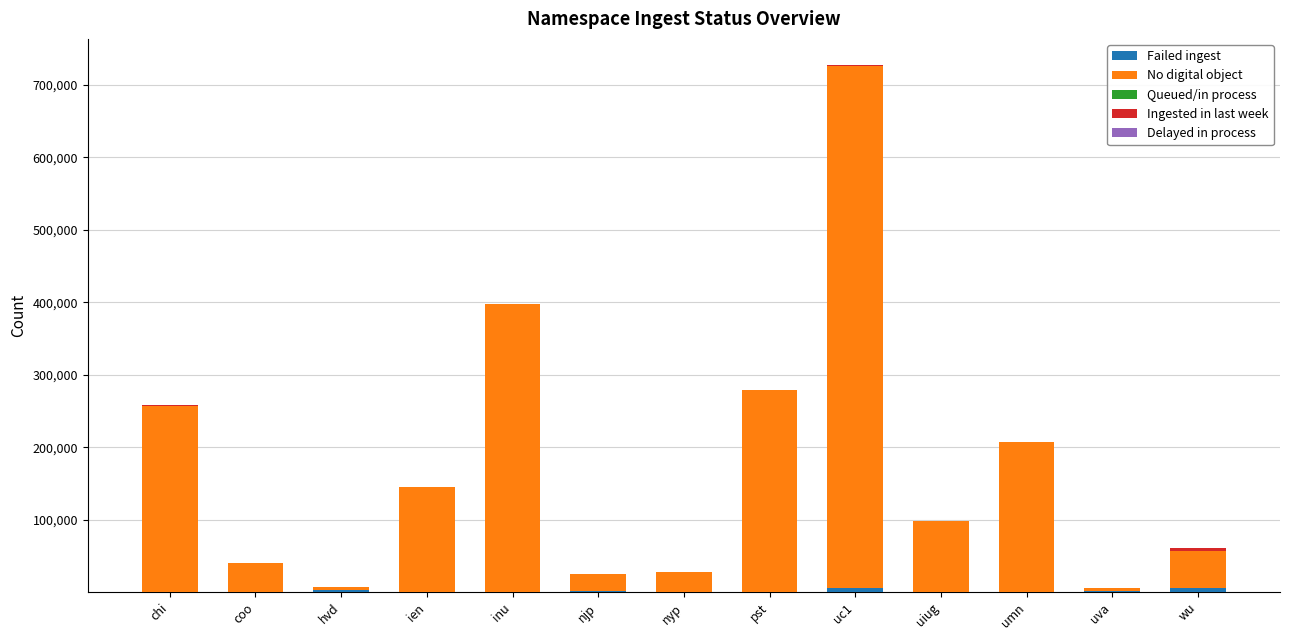

What is the total value across all series at uva?

5209